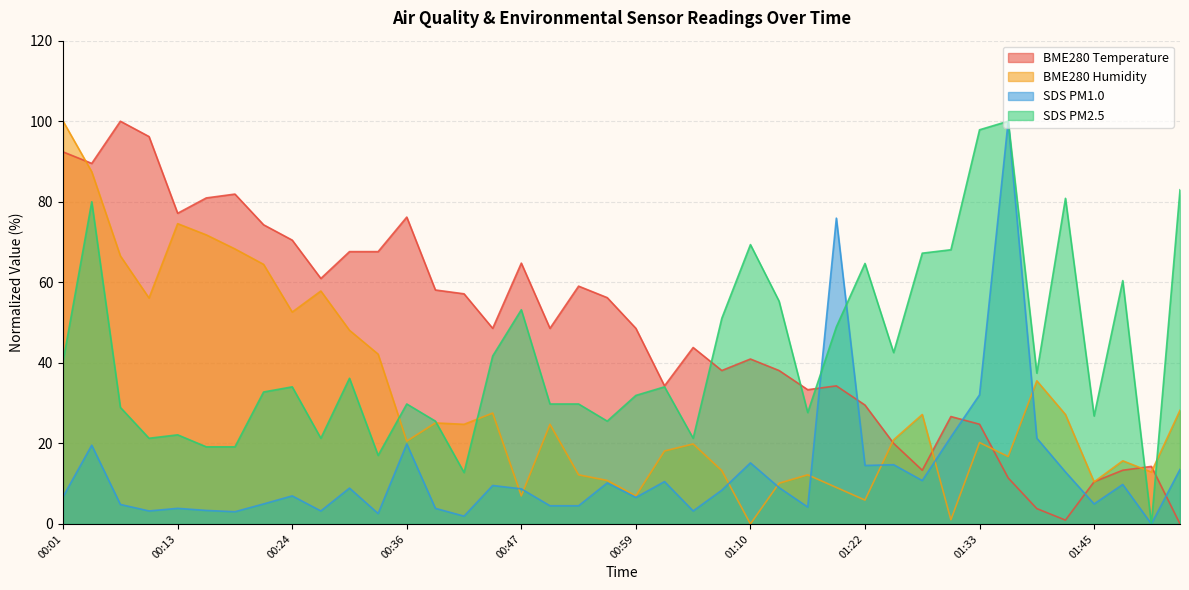

What is the label of the 2nd point from the right?

01:50